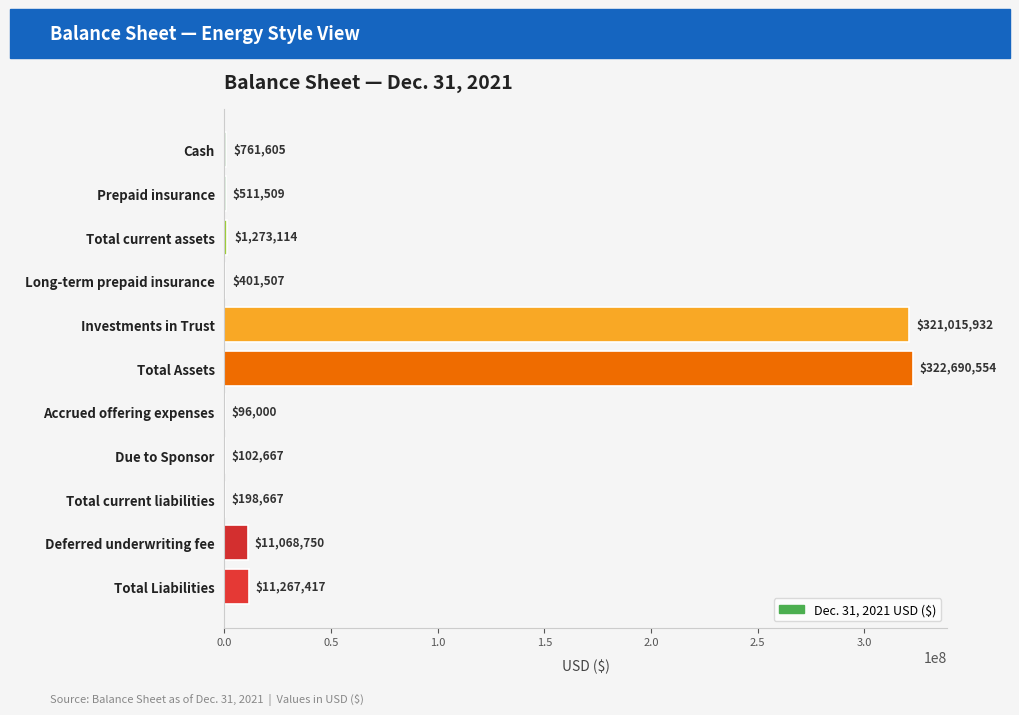

Reading top to bottom, transcribe all the data shown in this chart.

Cash=761605	Prepaid insurance=511509	Total current assets=1273114	Long-term prepaid insurance=401507	Investments in Trust=321015932	Total Assets=322690554	Accrued offering expenses=96000	Due to Sponsor=102667	Total current liabilities=198667	Deferred underwriting fee=11068750	Total Liabilities=11267417